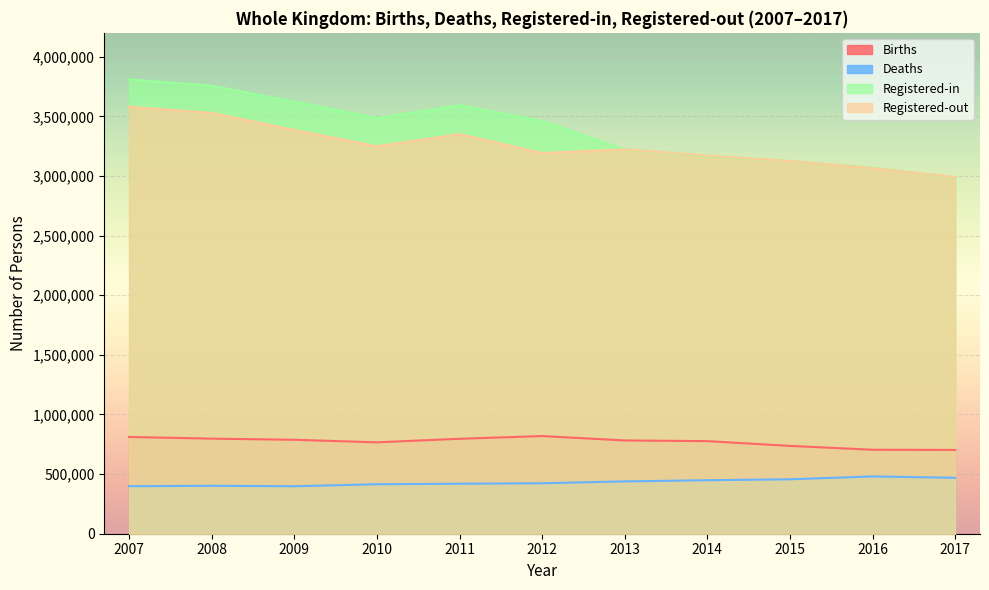

Which series has the widest spread of values?

Registered-in